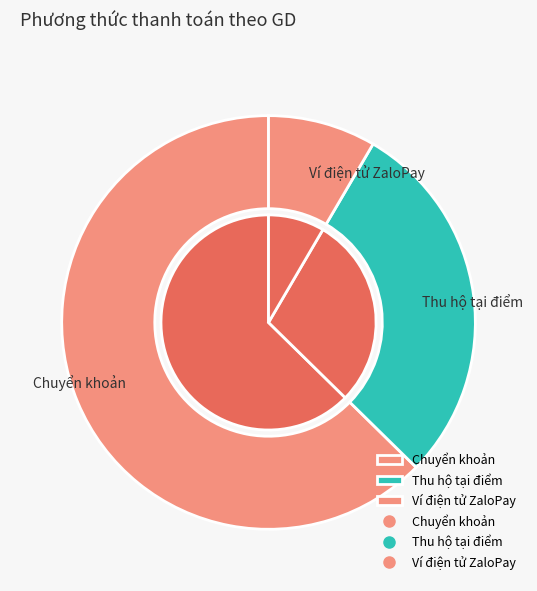

Rank the categories by value from lowest to highest.

Ví điện tử ZaloPay, Thu hộ tại điểm, Chuyển khoản